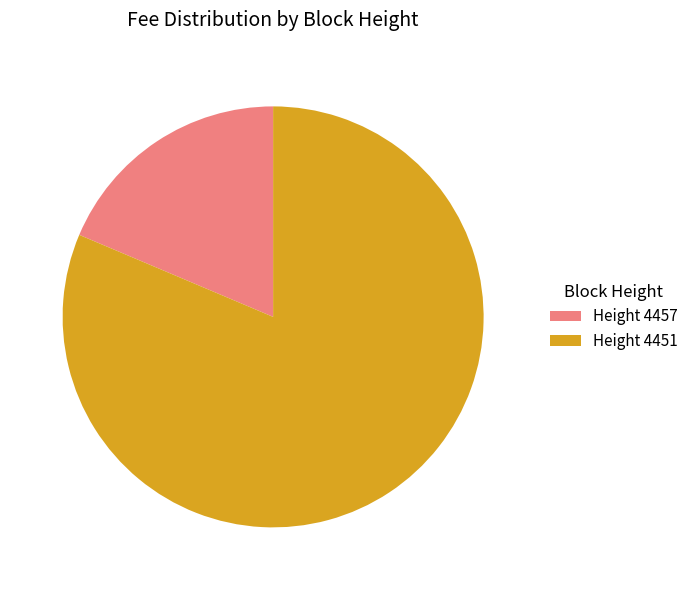

How many segments does this pie chart have?

2